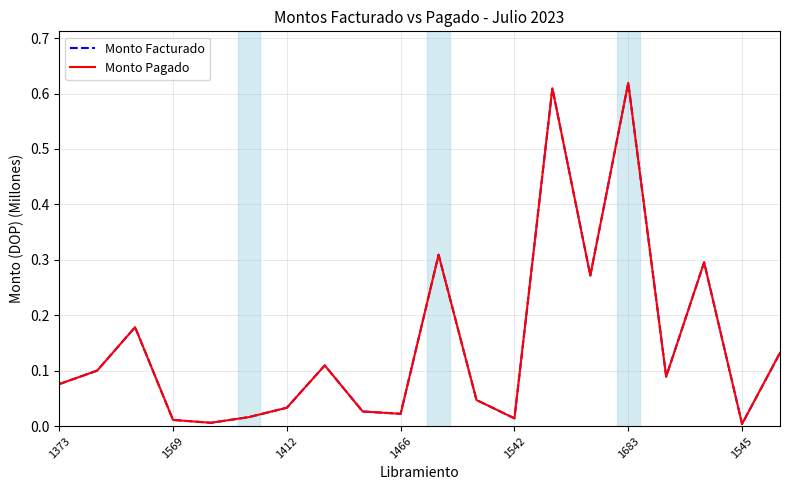

Does the chart display data point markers on the line(s)?

No